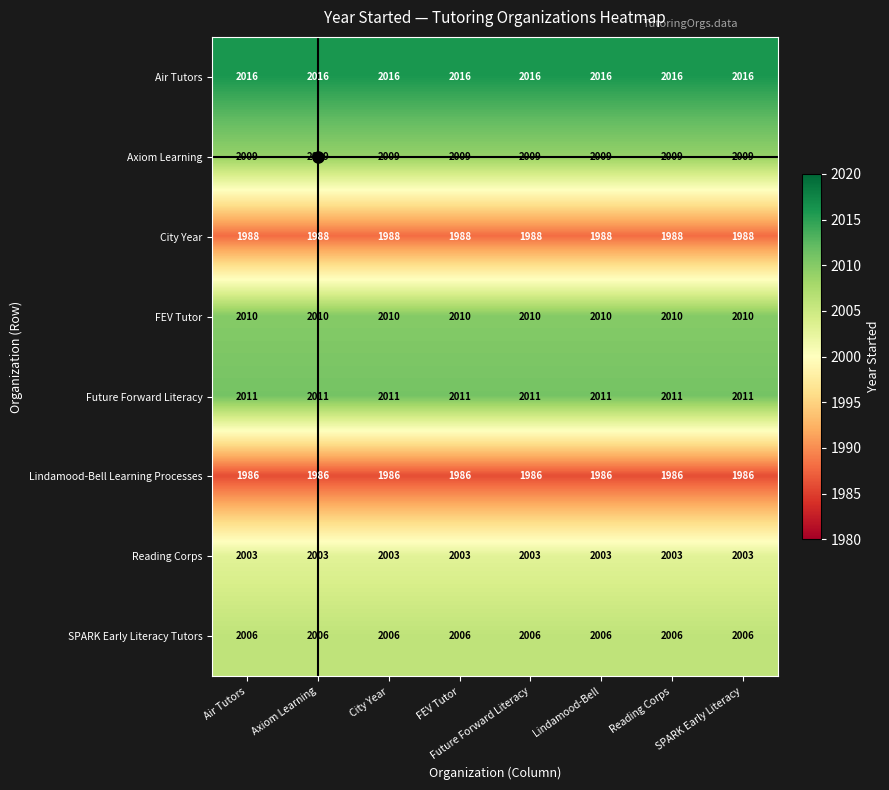

Count the number of categories in the chart.

8